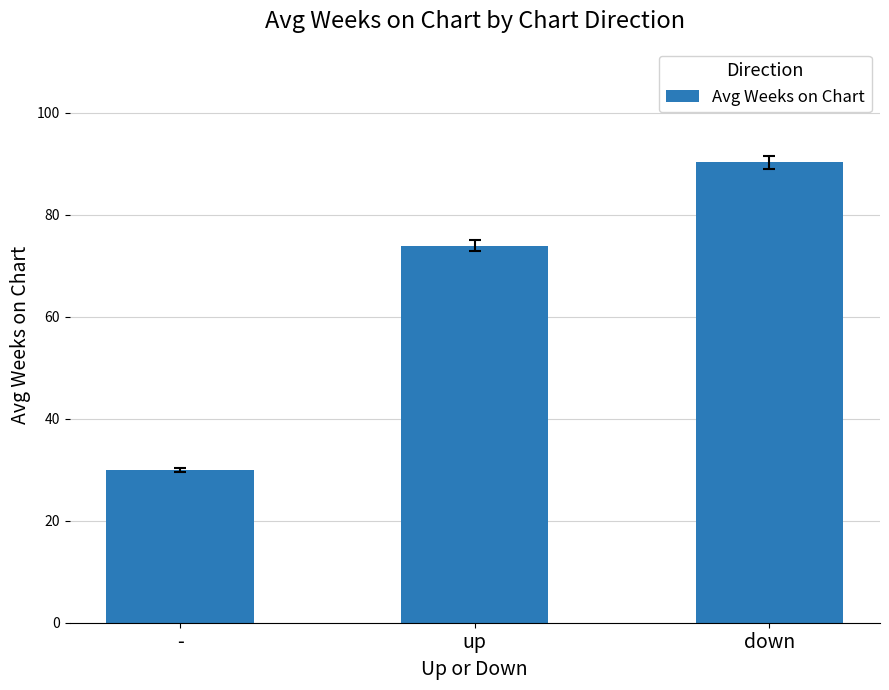

Which category has the highest value across all series?

down